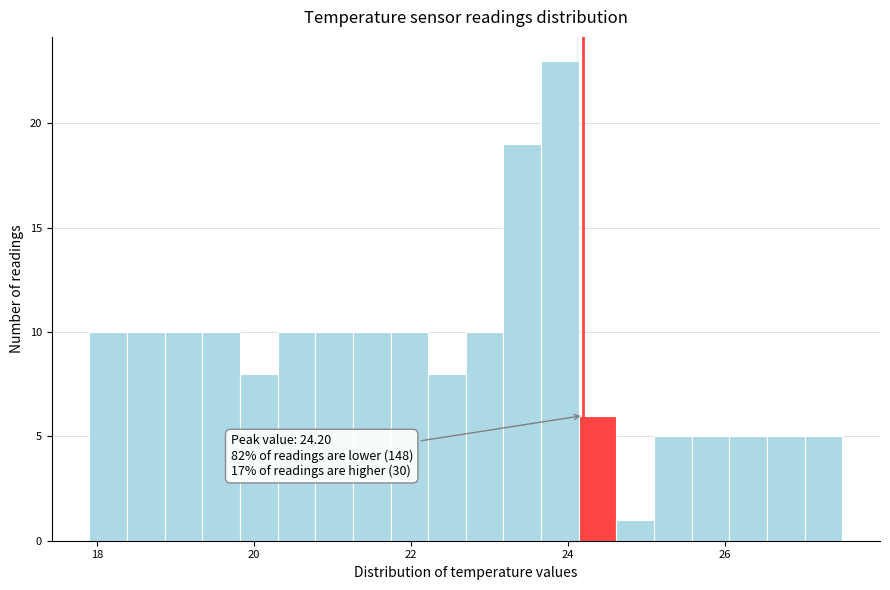

Around what value on the x-axis is the tallest bar? Give the approximate position of its centre, as read against the axis.

24.0